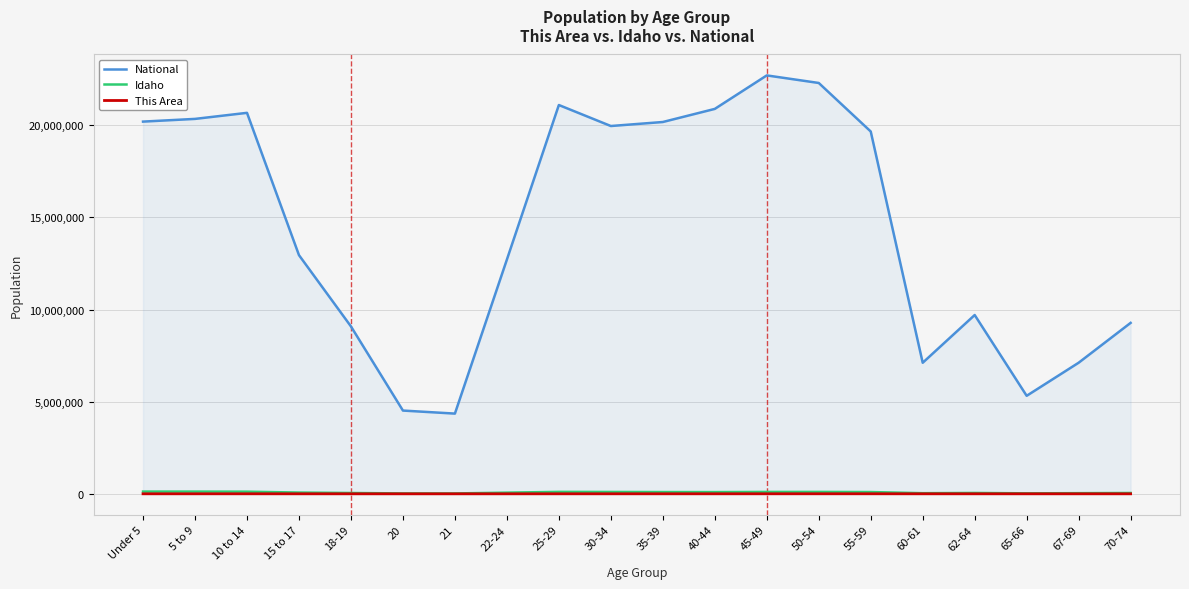

The value of National at Under 5 is 20201362. True or false?

True